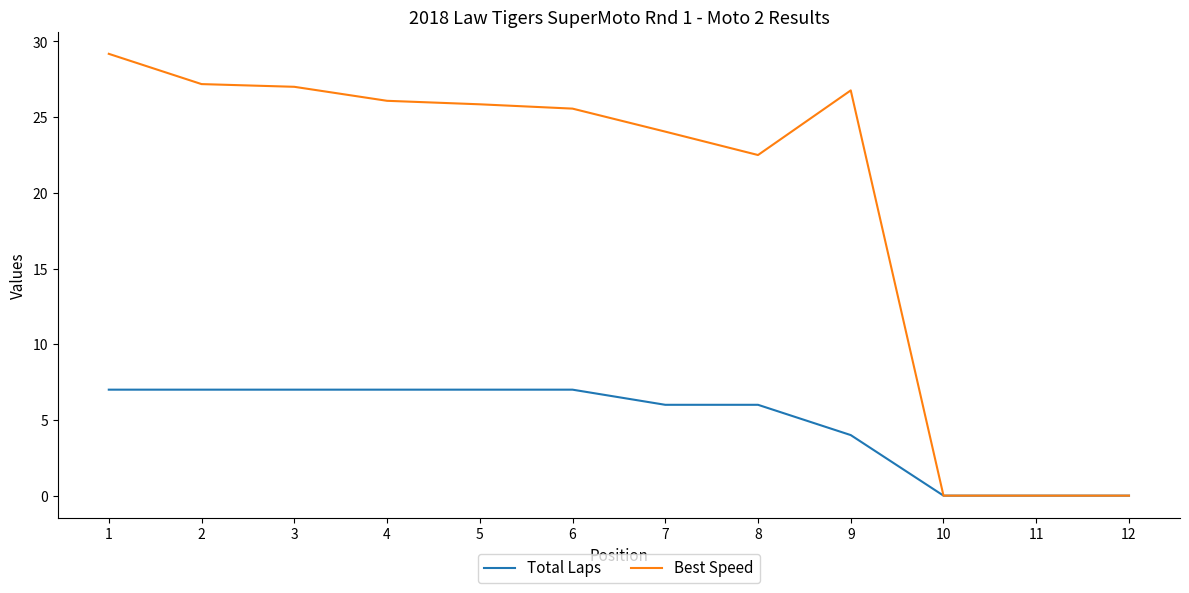

What is the maximum value shown in the chart?

29.2